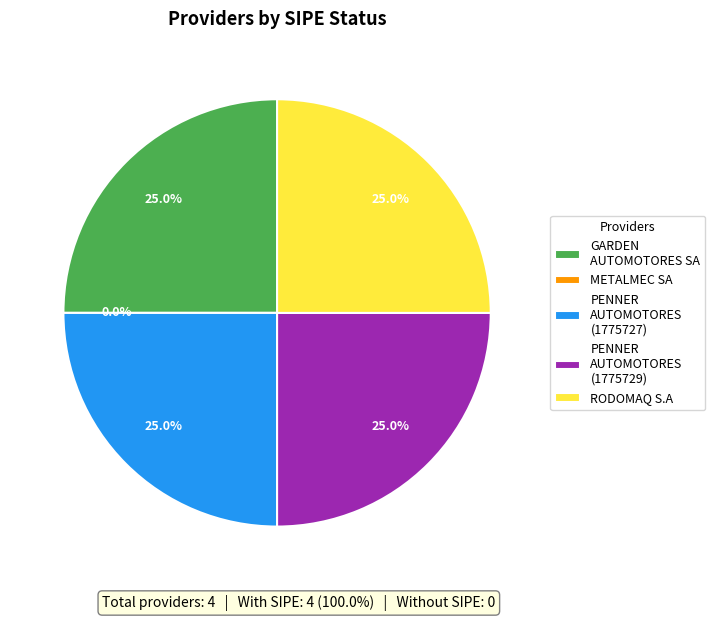

Approximately how many times larger is the value at GARDEN AUTOMOTORES SA compared to RODOMAQ S.A?

1.0